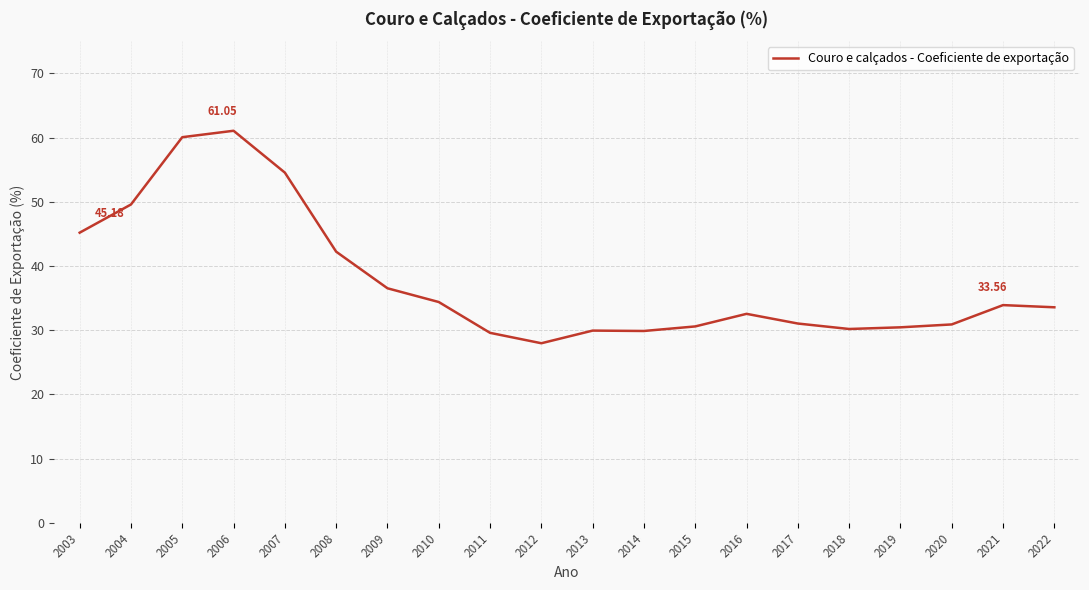

What is the ratio of the value at 2003 to the value at 2019?

1.5